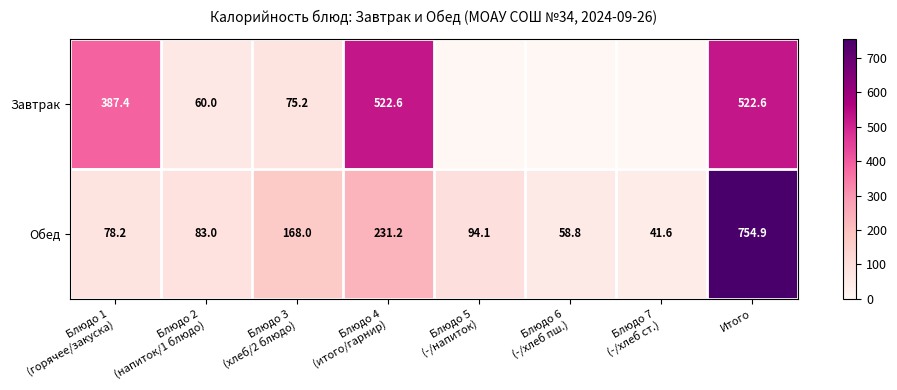

What is the sum of all Обед values?

1509.8